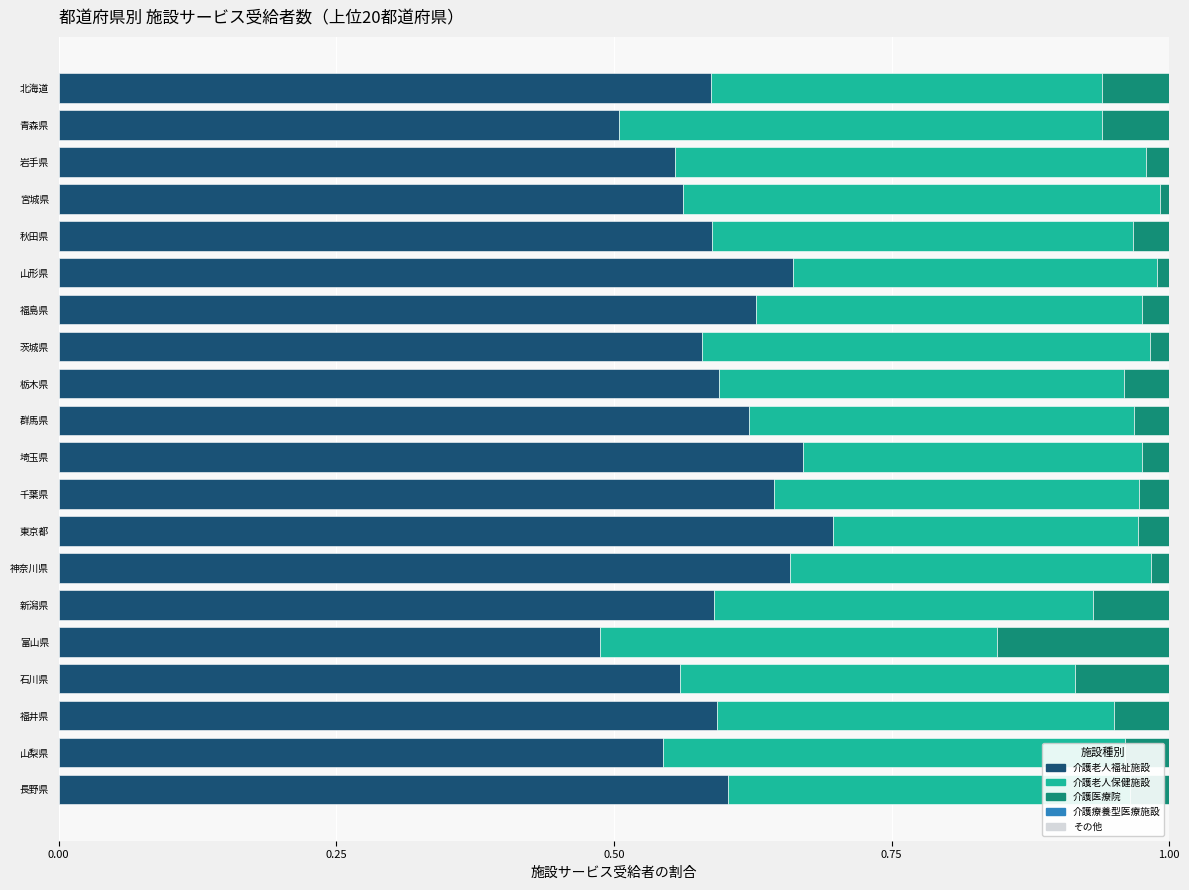

What is the total value across all series at 山梨県?

1.0